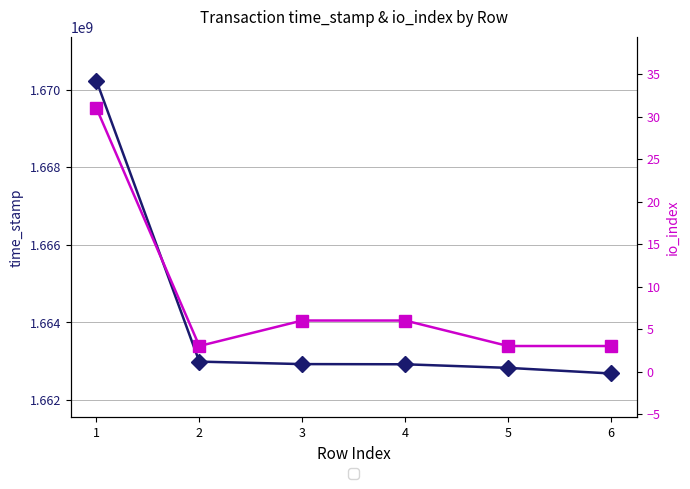

True or false: io_index has a value of 3 at 2.

True